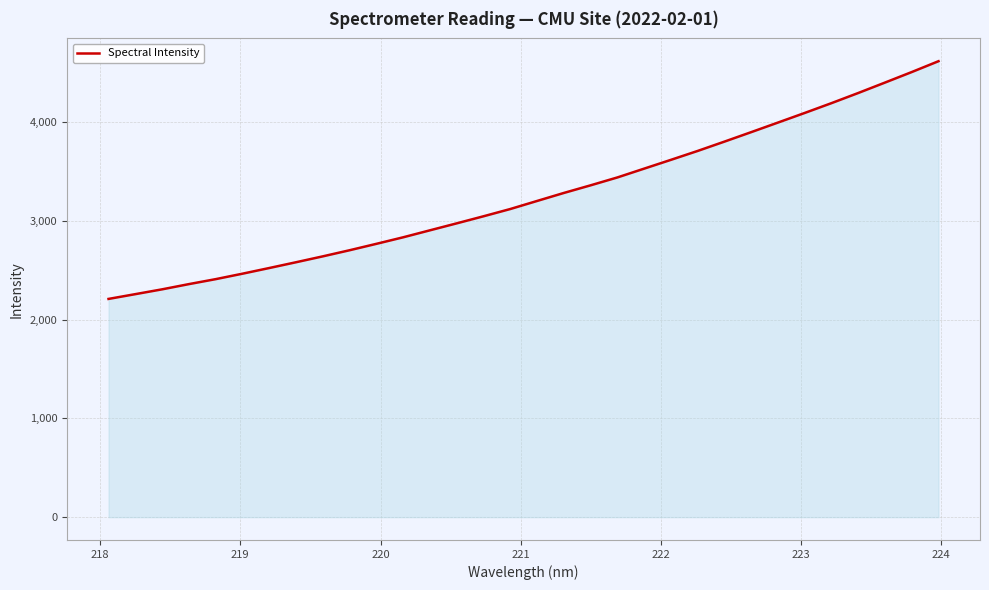

How many lines are shown in the chart?

1